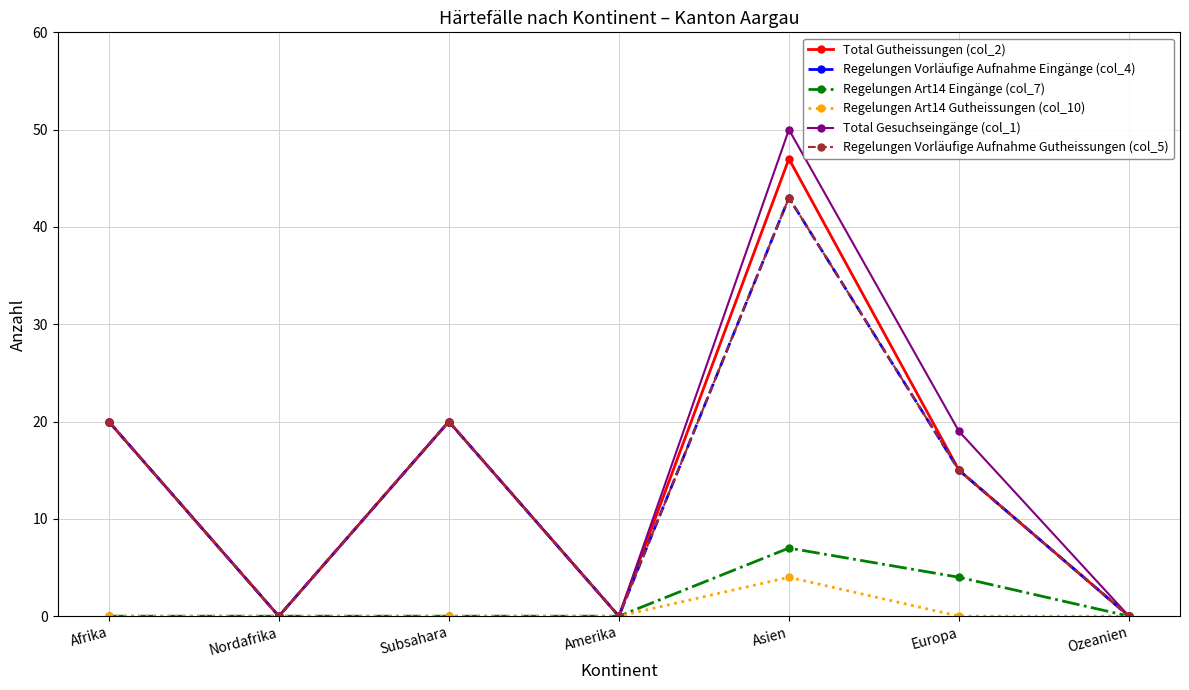

Is this an area chart (filled region under the line)?

No